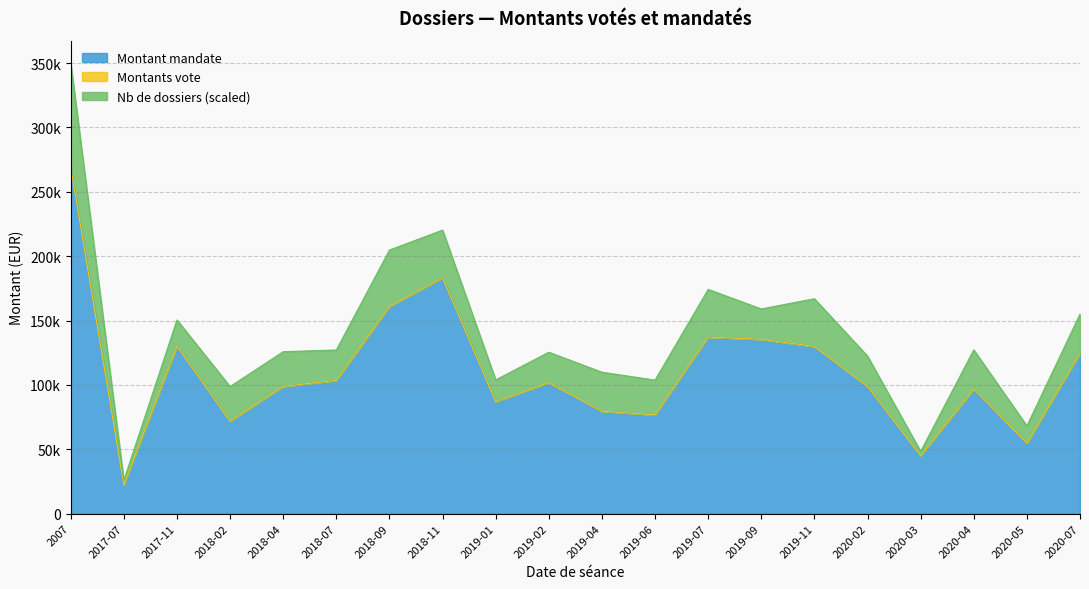

True or false: Montant mandate and Montants vote intersect in this chart.

False